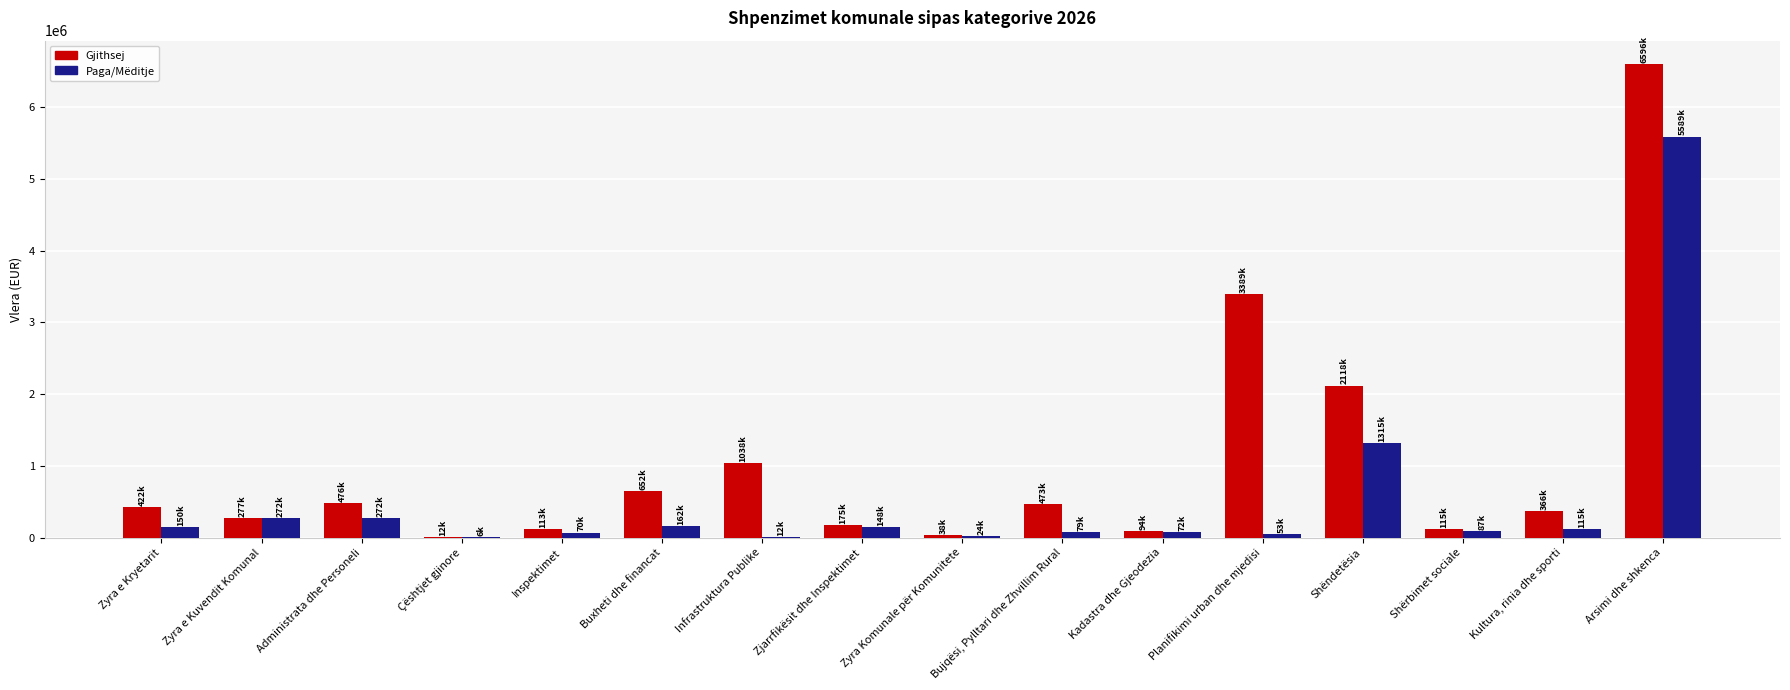

Which series has the largest total across all categories?

Gjithsej